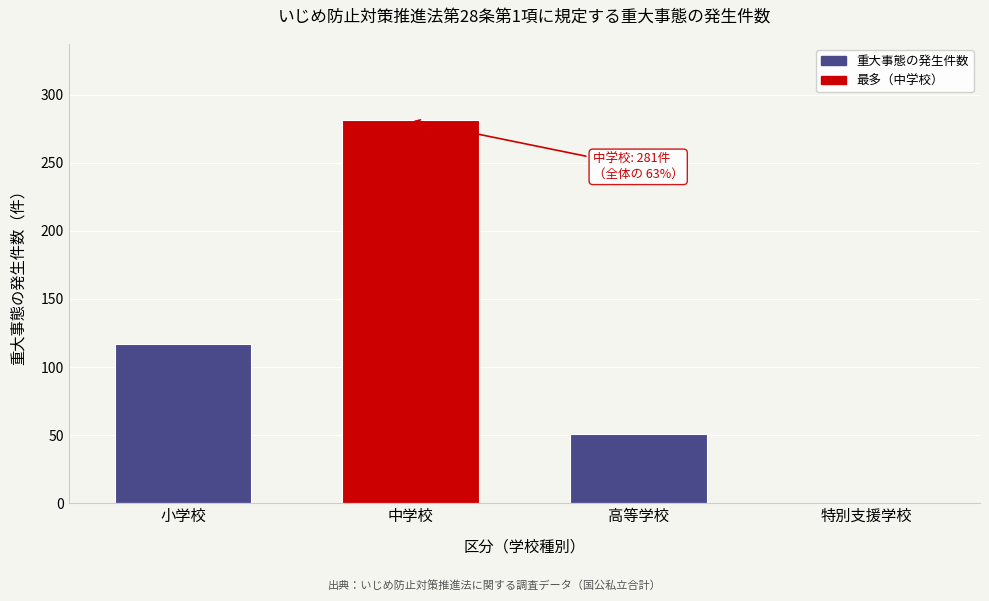

Reading left to right, transcribe all the data shown in this chart.

小学校=117	中学校=281	高等学校=51	特別支援学校=0